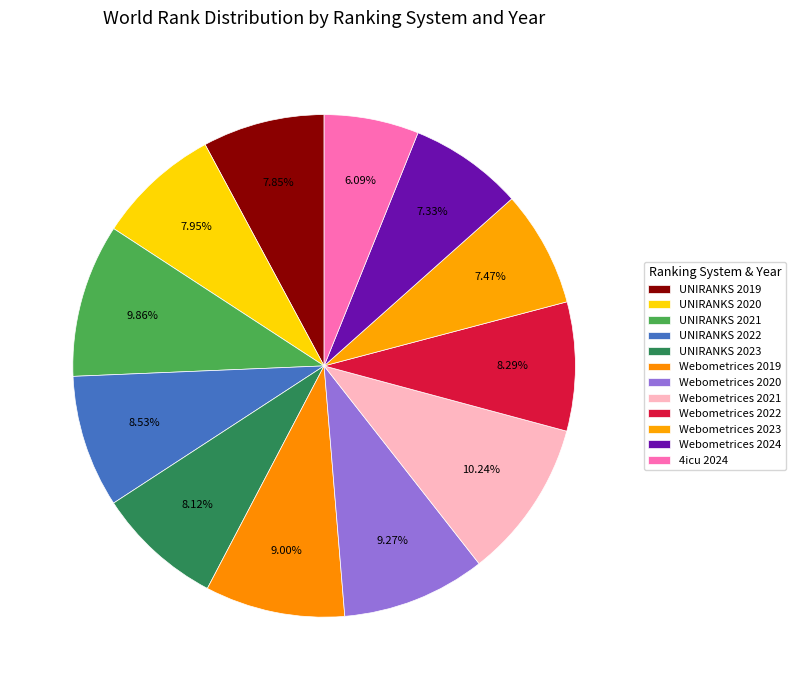

The UNIRANKS 2020 slice represents 8% of the pie. True or false?

True